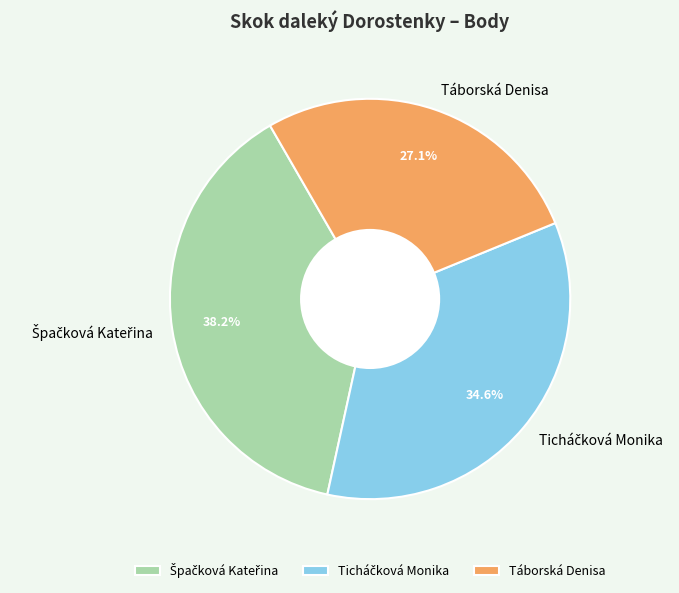

How much of the chart is everything except Táborská Denisa?

72.9%